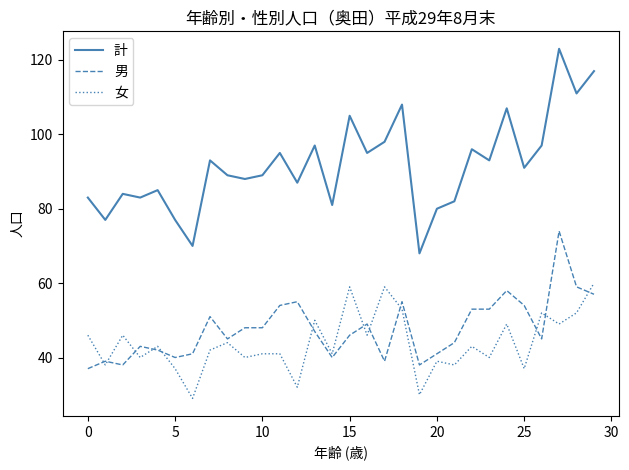

Count the number of categories in the chart.

30